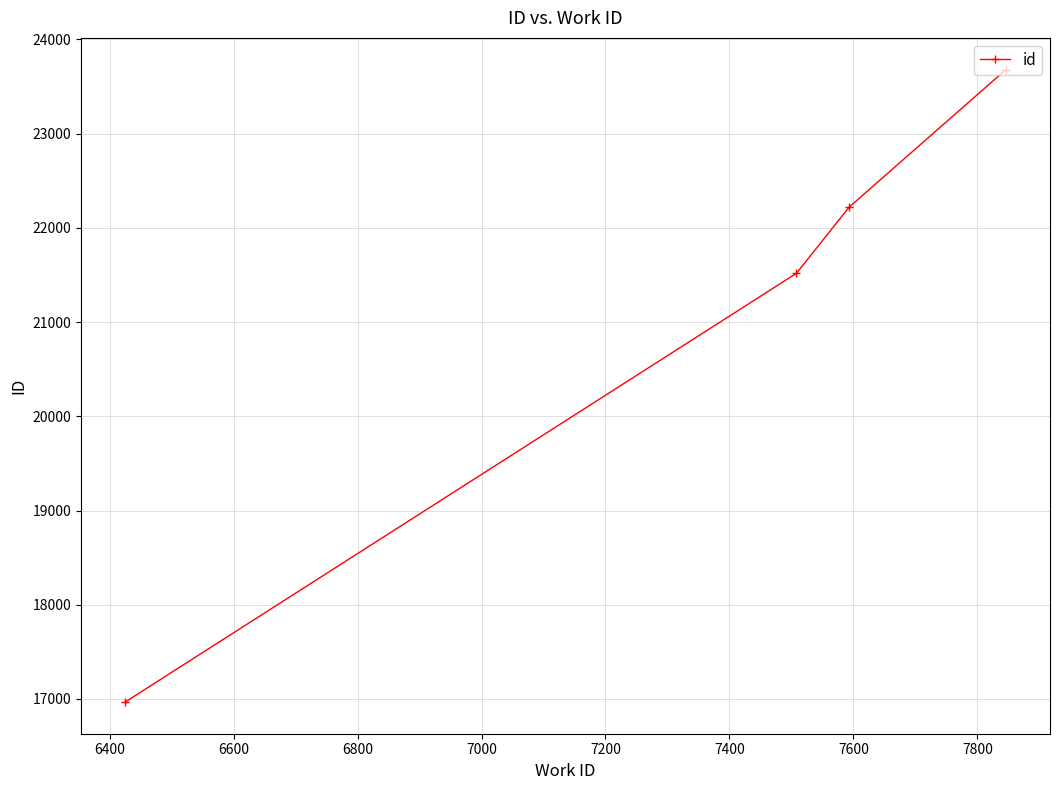

What is the value of the 2nd point from the left?

21518